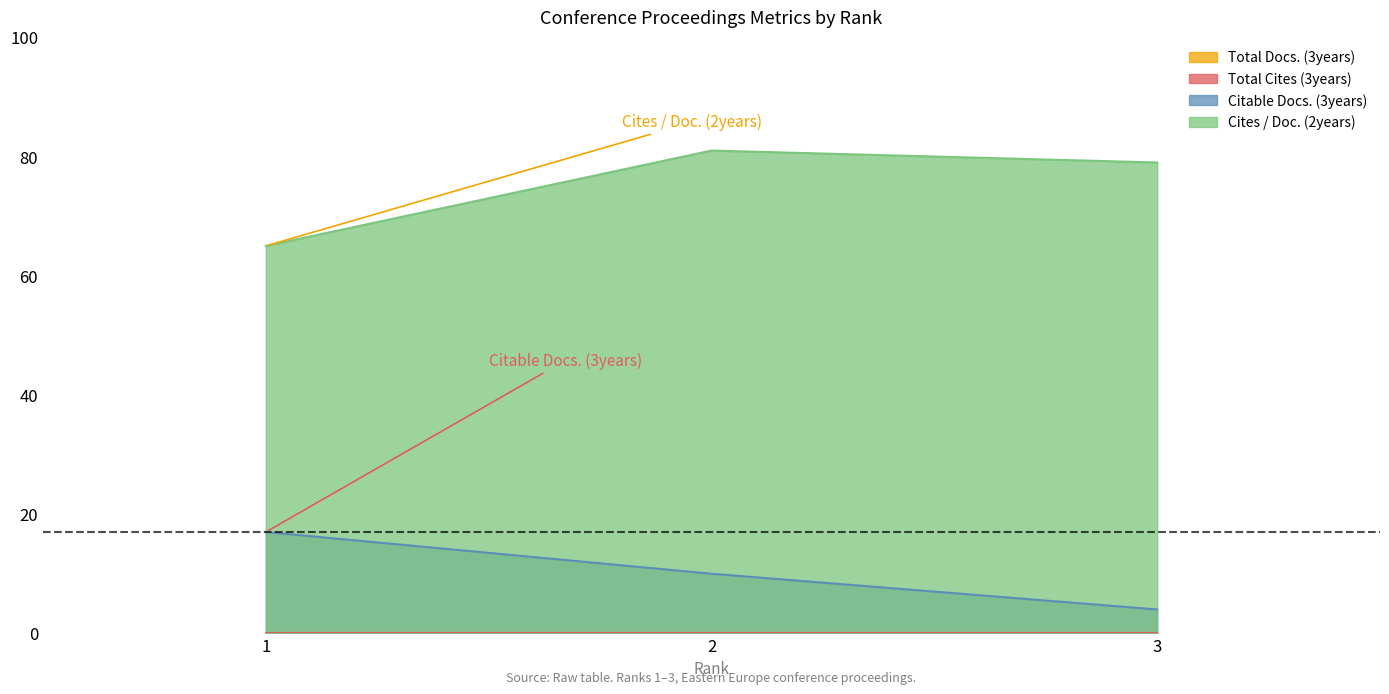

Does the chart display data point markers on the line(s)?

No